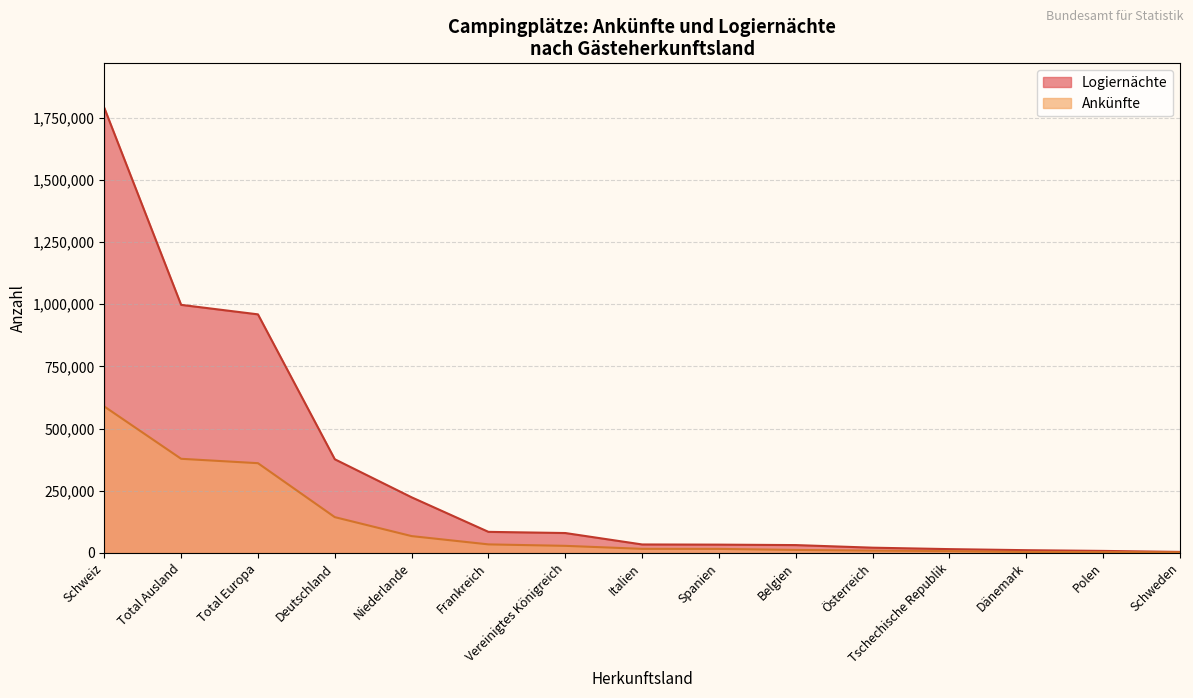

At which label is Logiernächte closest to 896580?

Total Europa